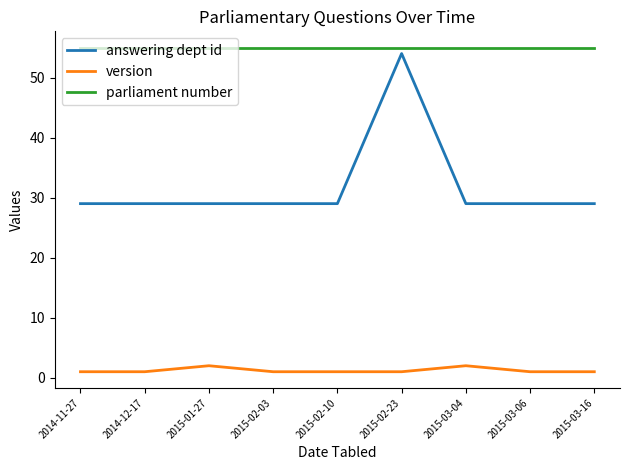

What are all the series names shown in the legend?

answering dept id, version, parliament number